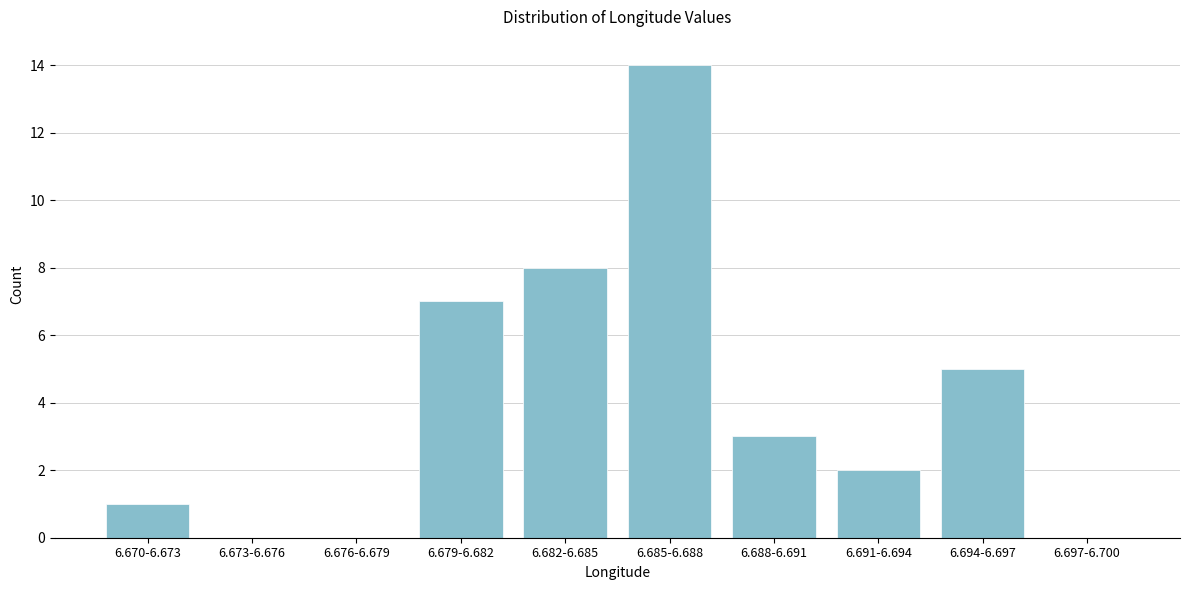

Reading left to right, what are all the values shown in this chart?

6.670-6.673=1	6.673-6.676=0	6.676-6.679=0	6.679-6.682=7	6.682-6.685=8	6.685-6.688=14	6.688-6.691=3	6.691-6.694=2	6.694-6.697=5	6.697-6.700=0